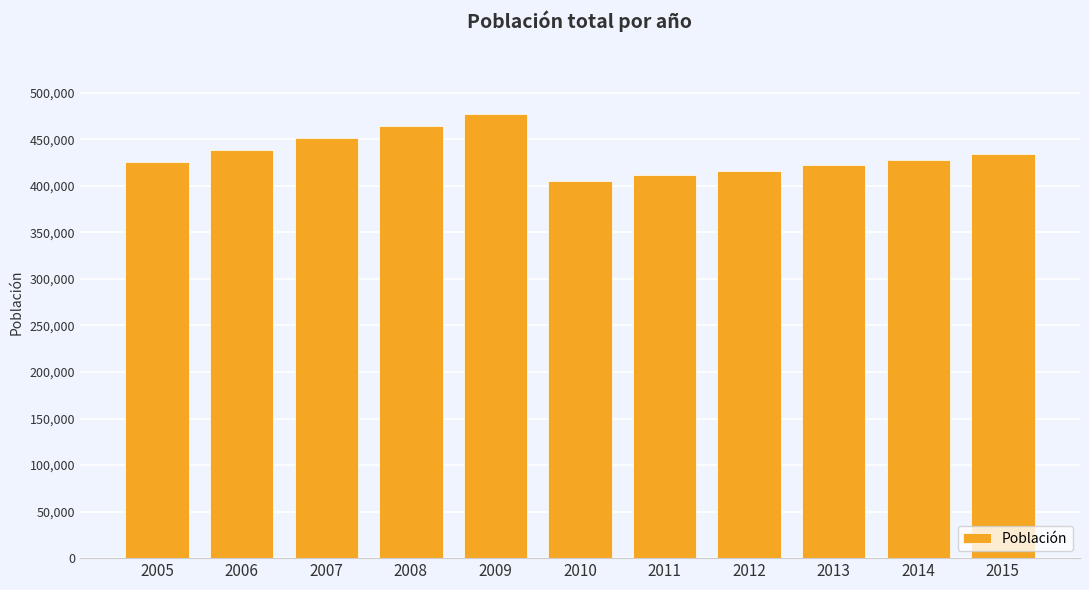

What value does the data have at 2006, to the nearest 50?

438100